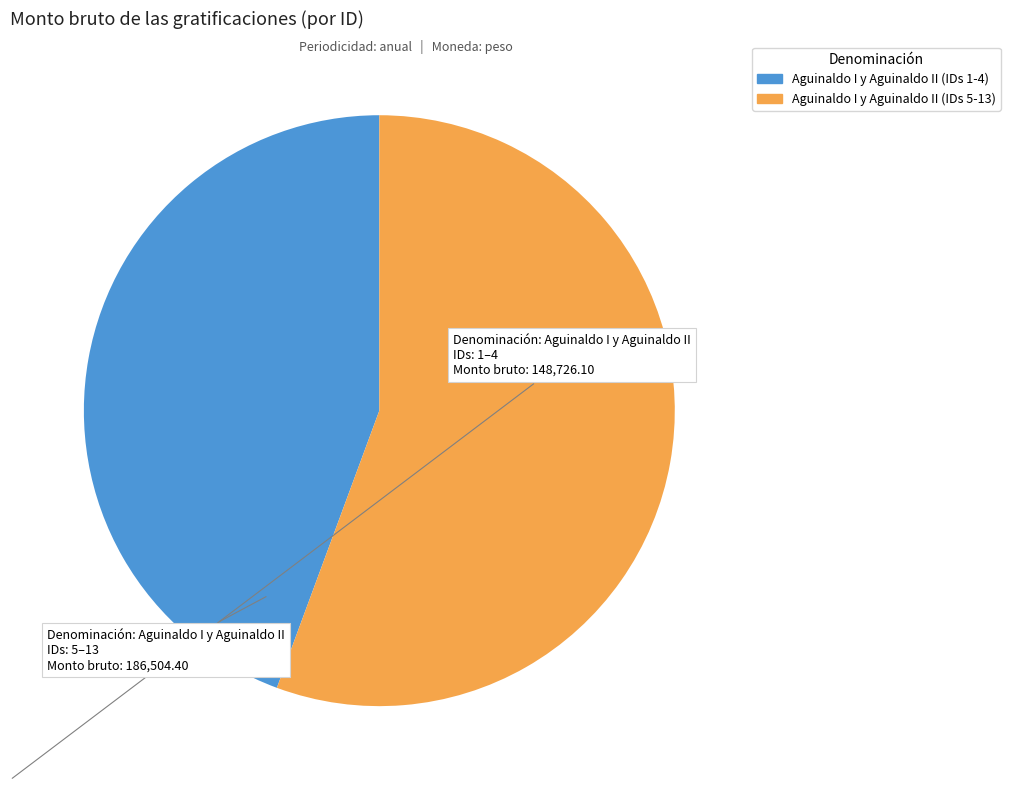

Is there any slice that represents more than half of the pie?

Yes